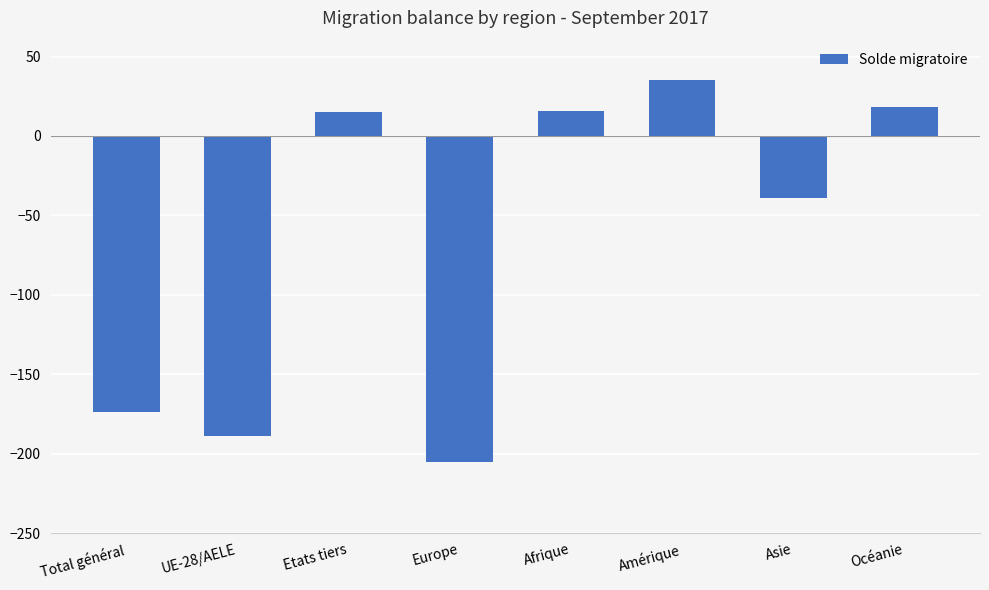

What position from the right is Afrique?

4